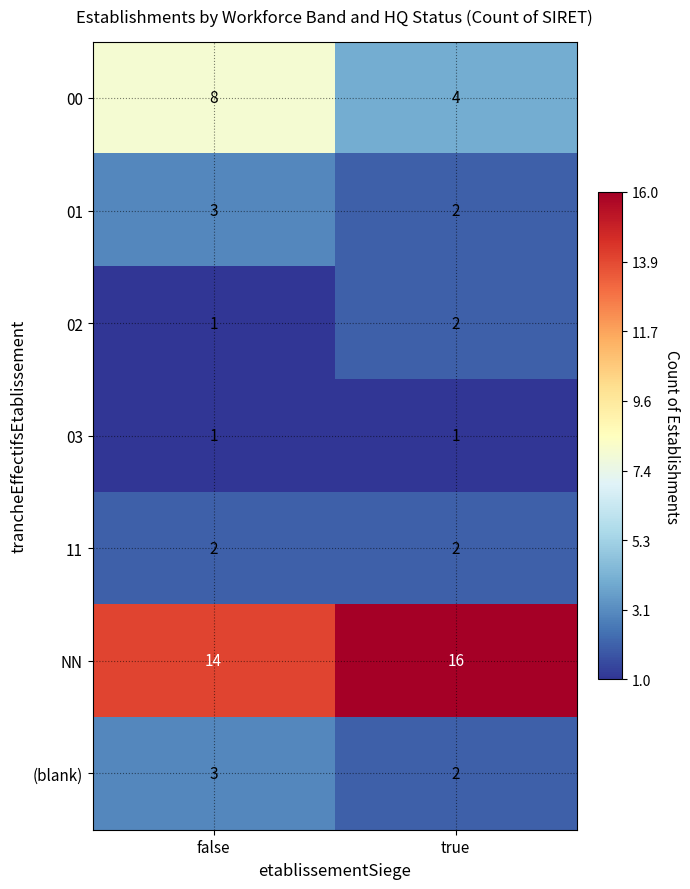

What is the greatest value displayed?

16